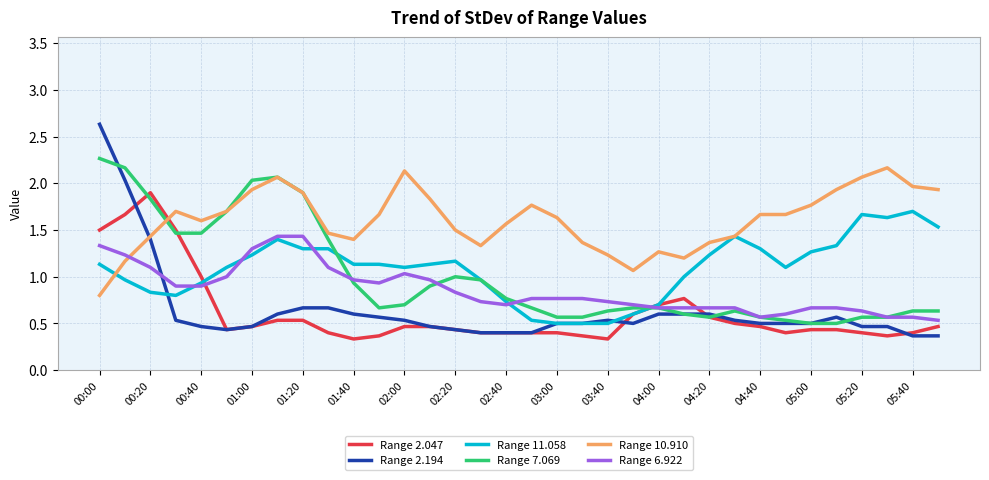

Which series has the largest range (max minus min)?

Range 2.194